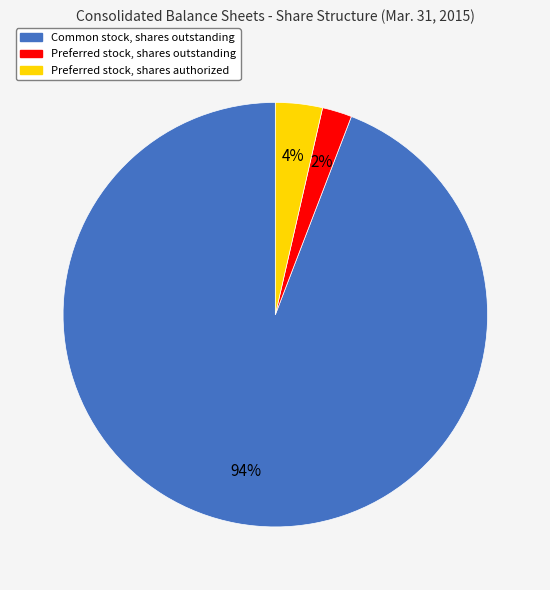

Combined, do Preferred stock, shares outstanding and Common stock, shares outstanding account for over 50%?

Yes